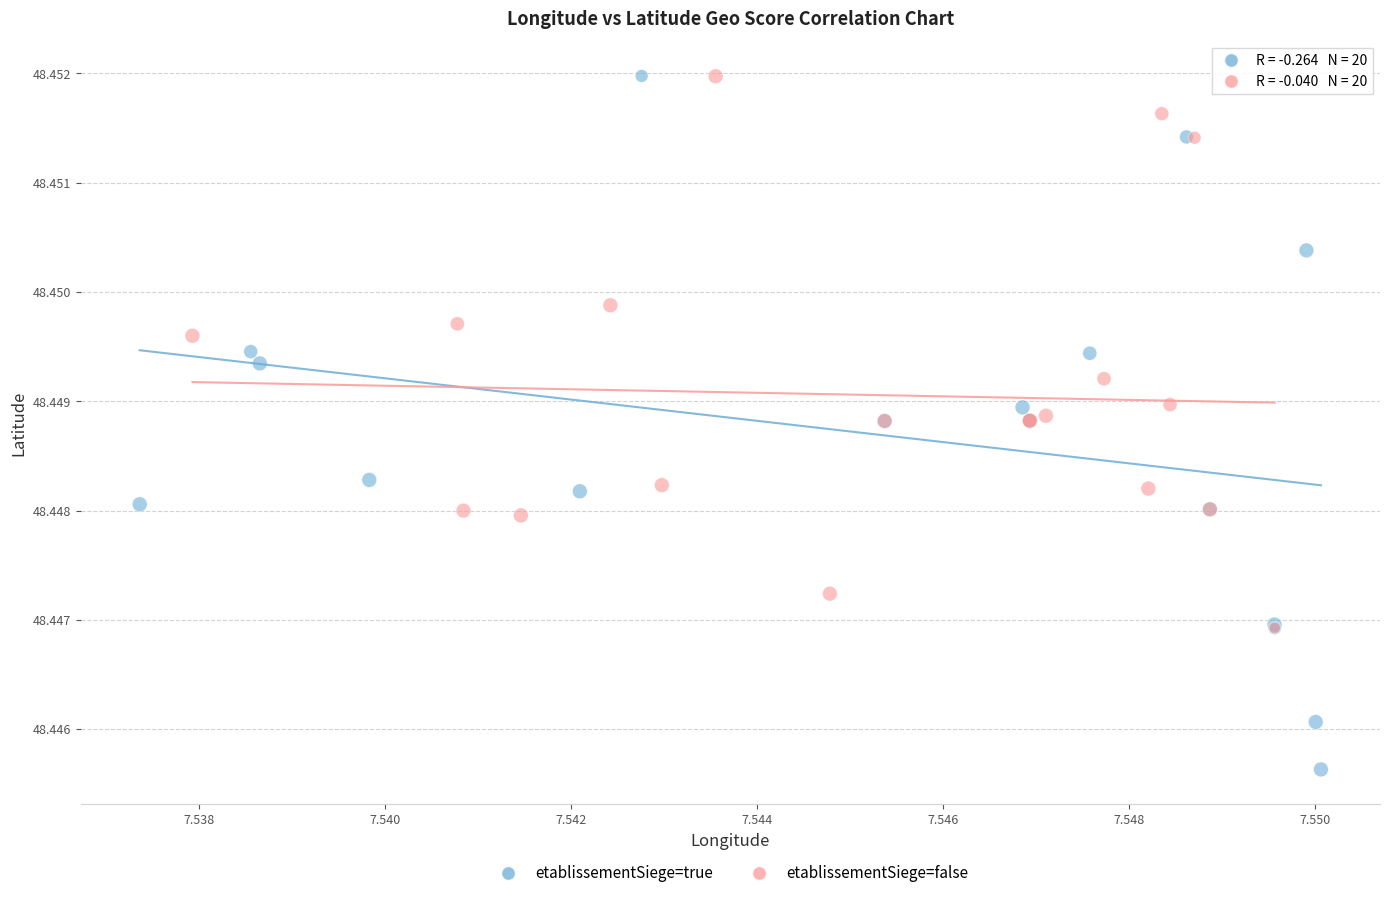

Which series has the widest spread of Y values?

etablissementSiege=true